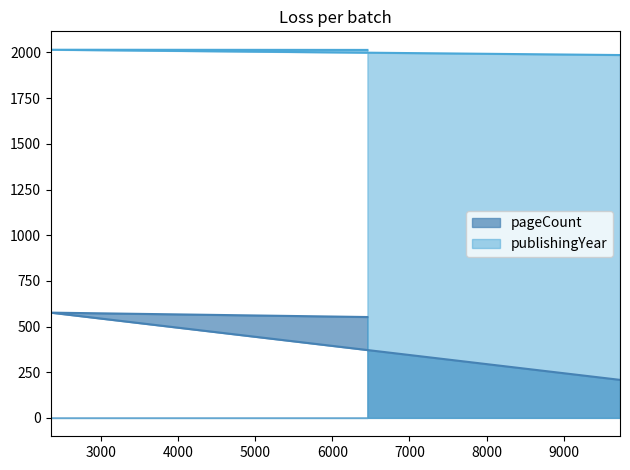

What is the difference between the highest and lowest values at 6455?

1462